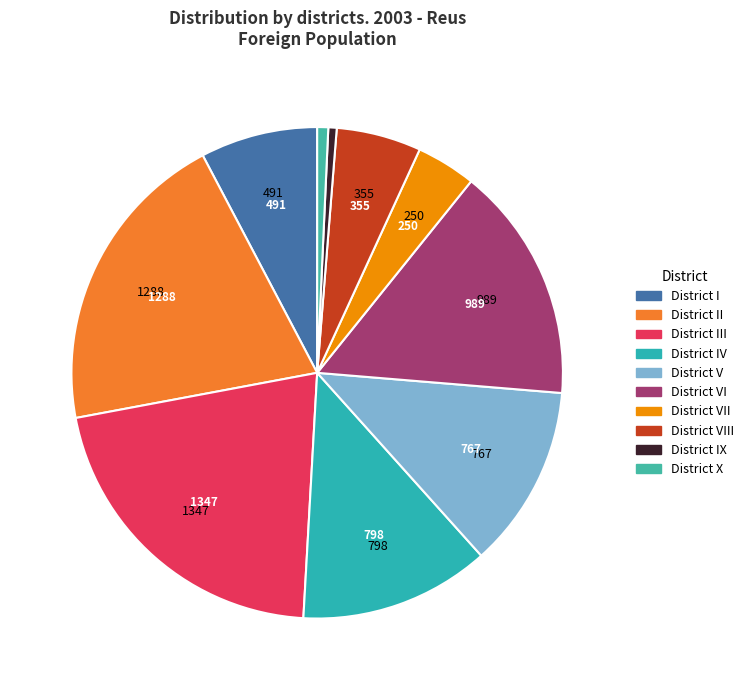

What is the smallest slice in the pie chart?

District IX